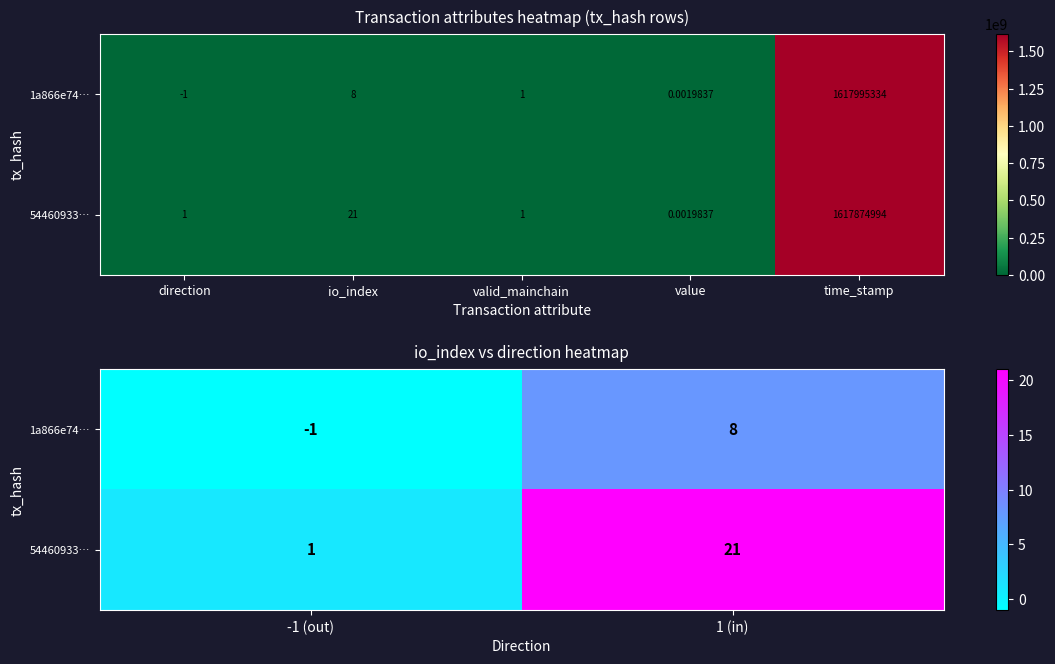

What value does the 54460933… series have at -1 (out)?

1